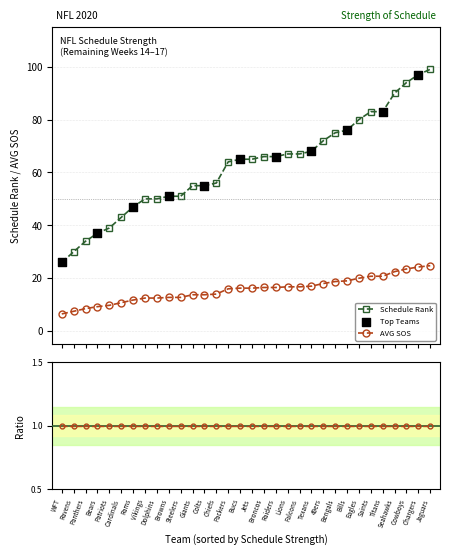

Which series has the largest Y range (max minus min)?

Schedule Rank